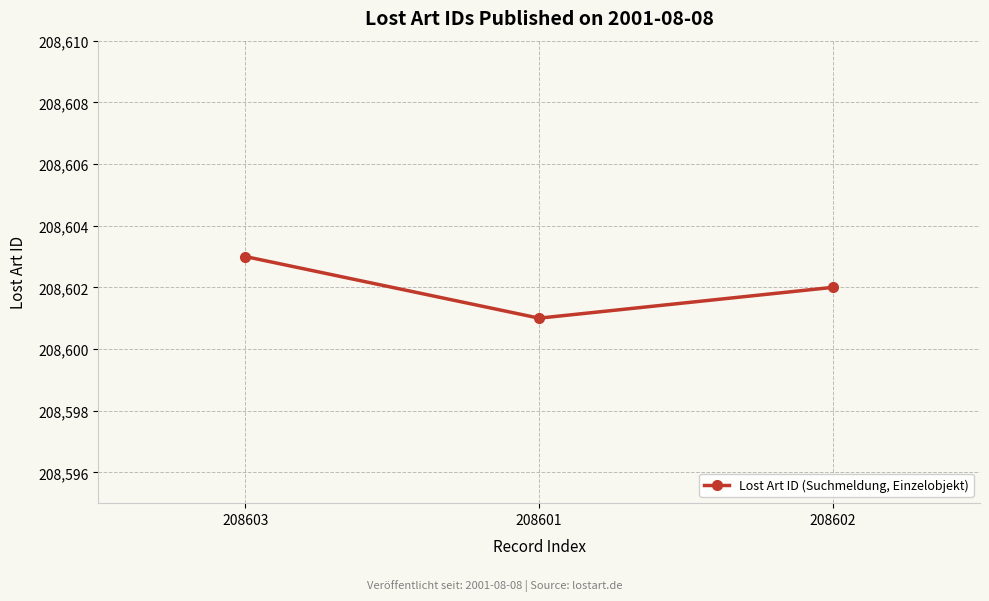

List the labels in order of value, smallest first.

208601, 208602, 208603